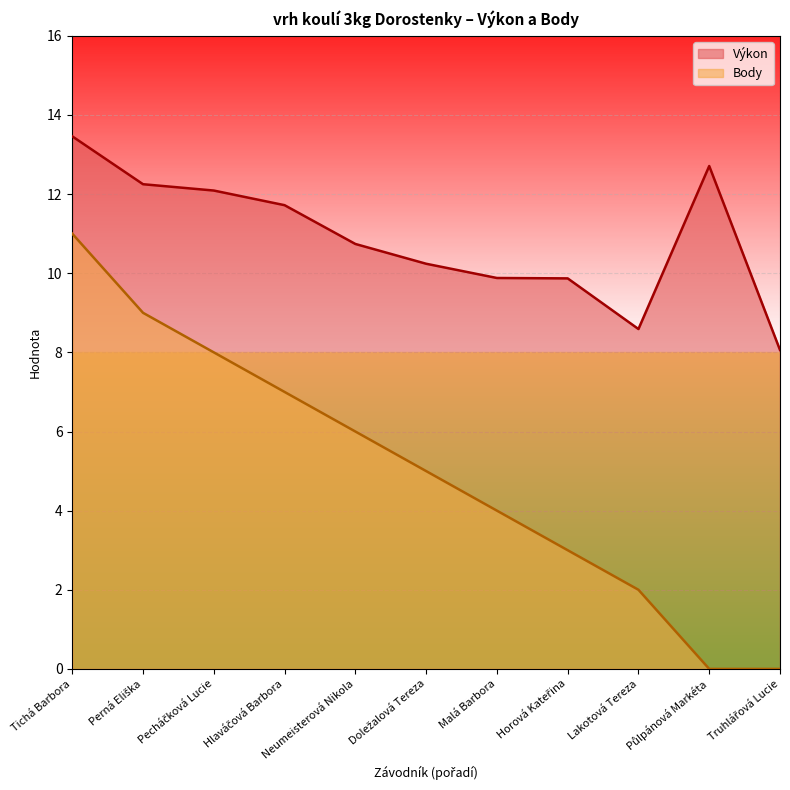

Count the number of categories in the chart.

11